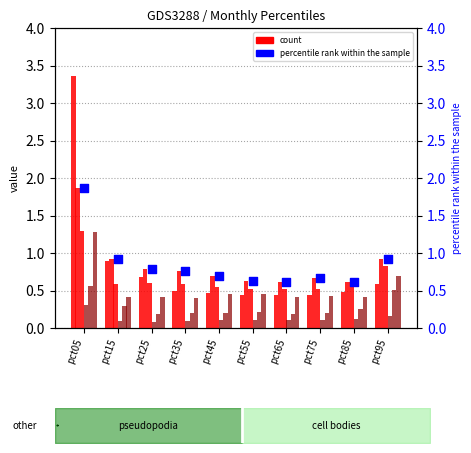

What is the total value across all series at pct15?

3.2